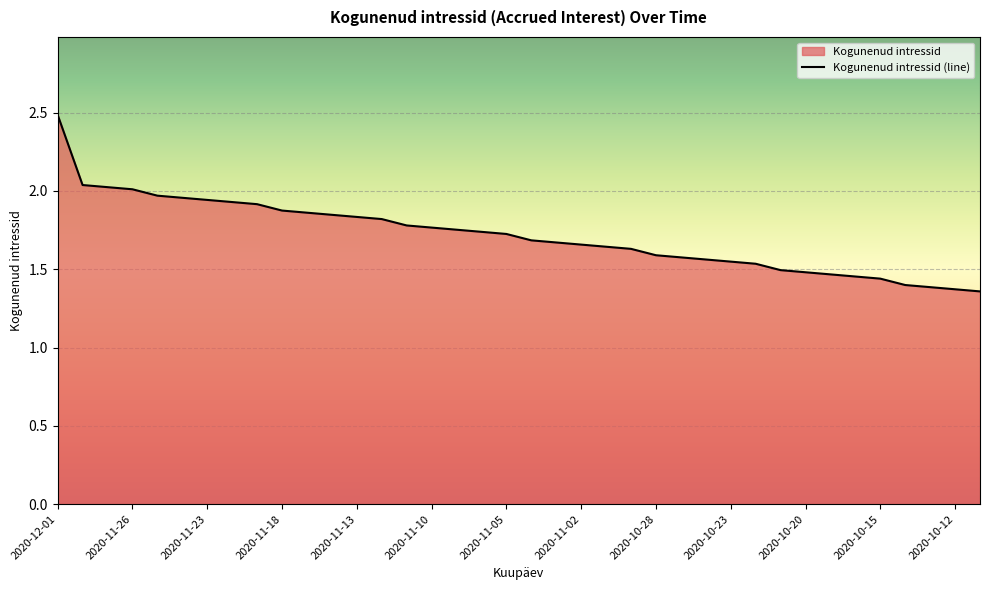

What is the ratio of the value at 37 to the value at 34?

1.0